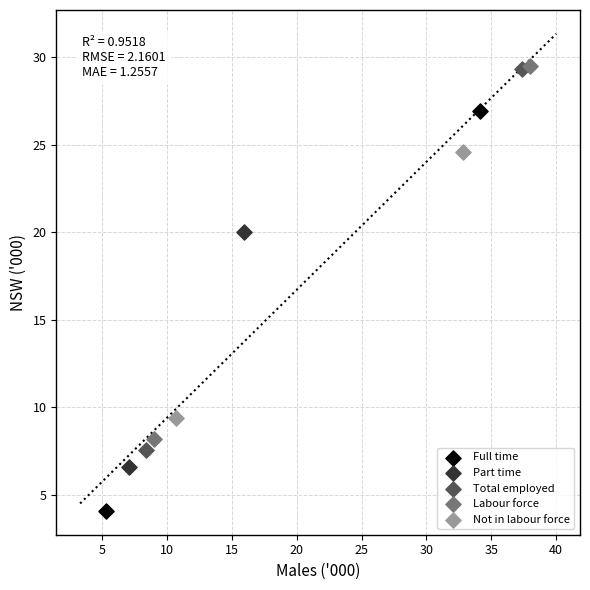

What are all the series names shown in the legend?

Full time, Part time, Total employed, Labour force, Not in labour force